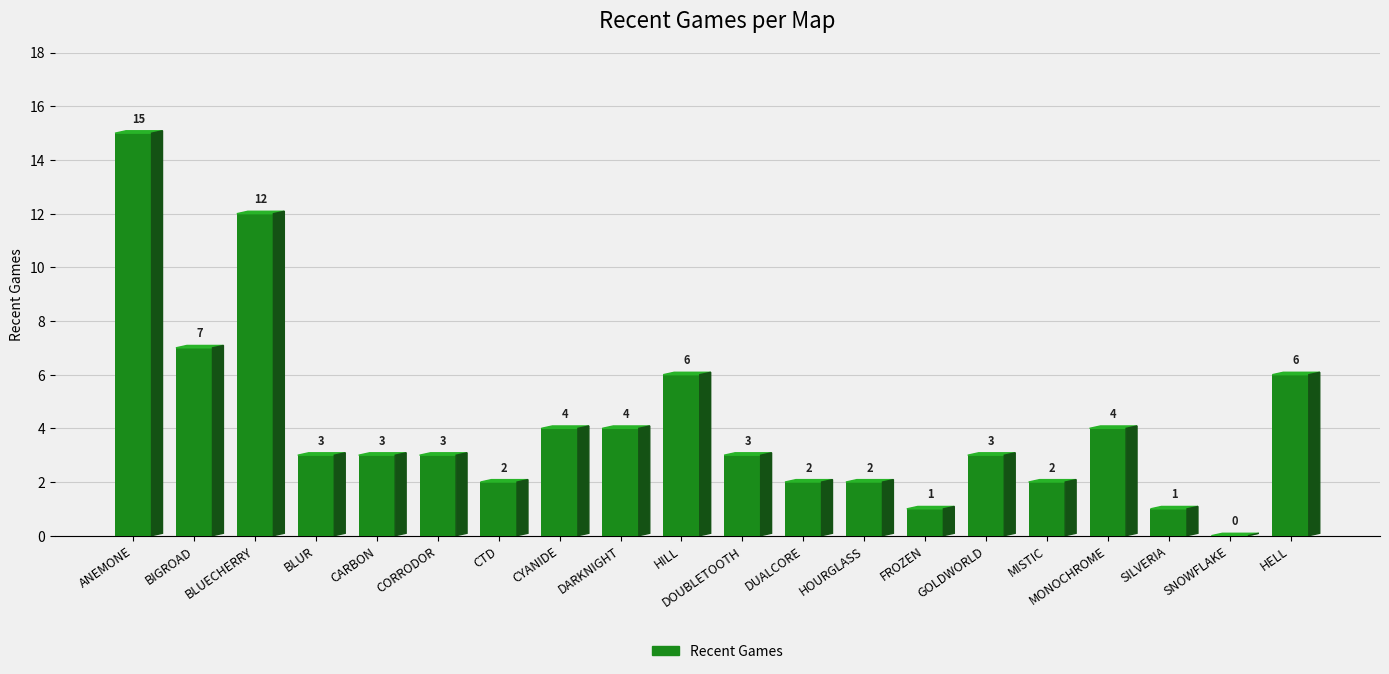

List the labels in order of value, smallest first.

SNOWFLAKE, FROZEN, SILVERIA, CTD, DUALCORE, HOURGLASS, MISTIC, BLUR, CARBON, CORRODOR, DOUBLETOOTH, GOLDWORLD, CYANIDE, DARKNIGHT, MONOCHROME, HILL, HELL, BIGROAD, BLUECHERRY, ANEMONE